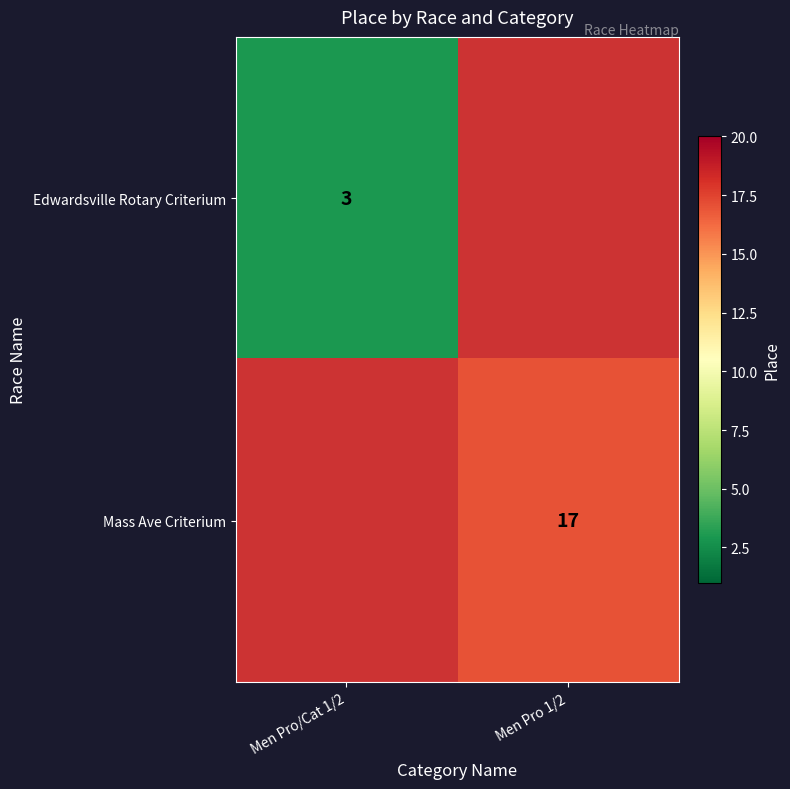

The Edwardsville Rotary Criterium series shows 5 at Men Pro/Cat 1/2. True or false?

False